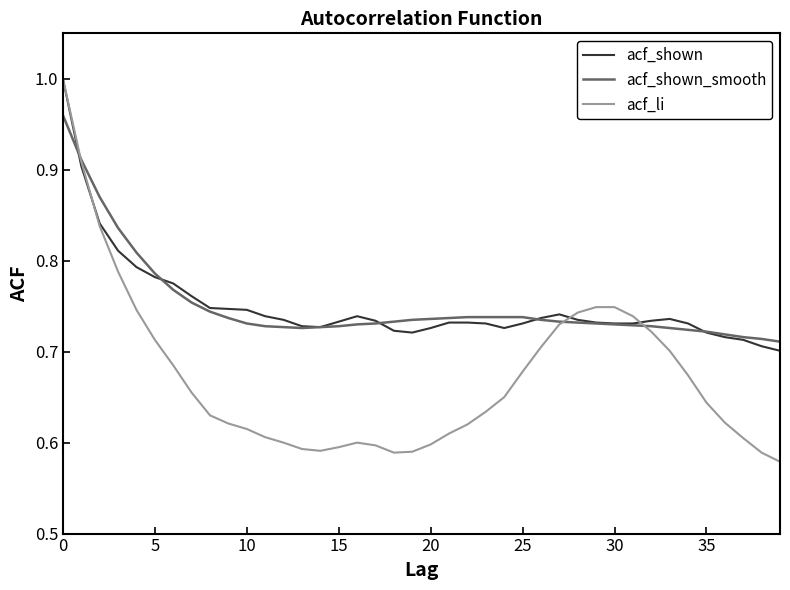

What are all the series names shown in the legend?

acf_shown, acf_shown_smooth, acf_li